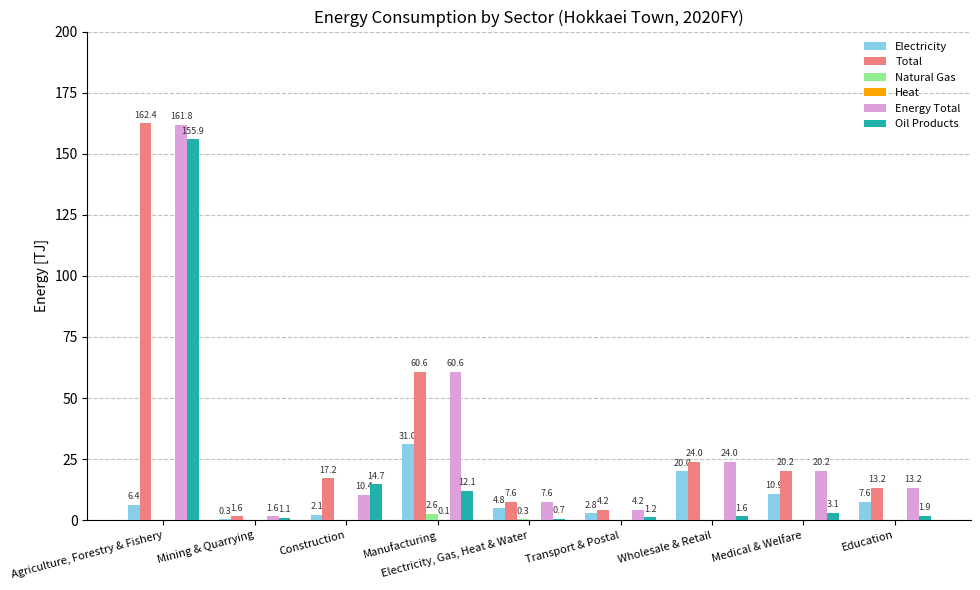

True or false: Natural Gas has a value of 0.0 at Agriculture, Forestry & Fishery.

True